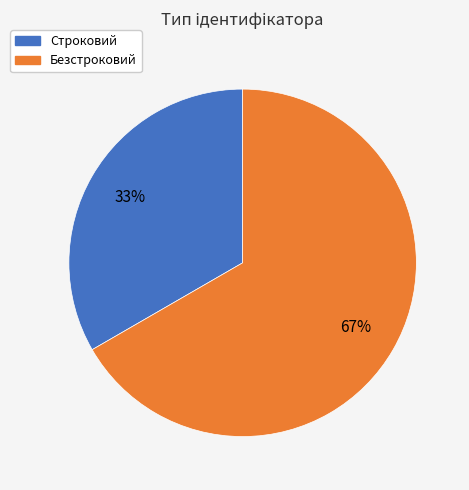

To the nearest percent, what percentage of the pie is Безстроковий?

67%